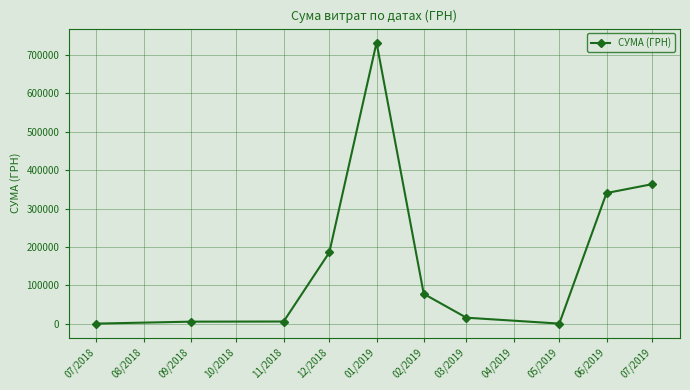

True or false: there are more than 2 points higher than both neighbors.

False